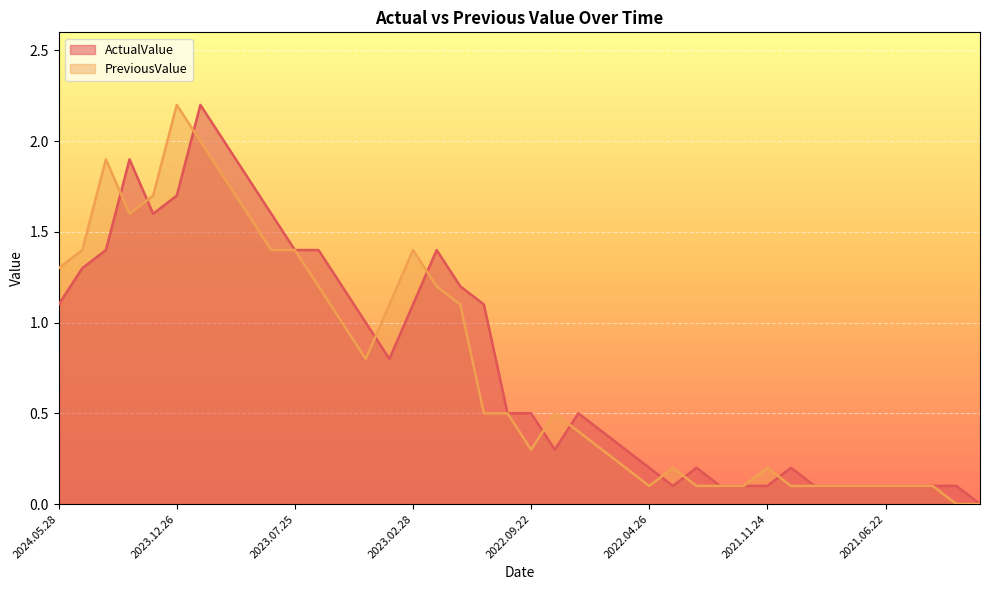

List the series in order of their peak value, highest first.

ActualValue, PreviousValue